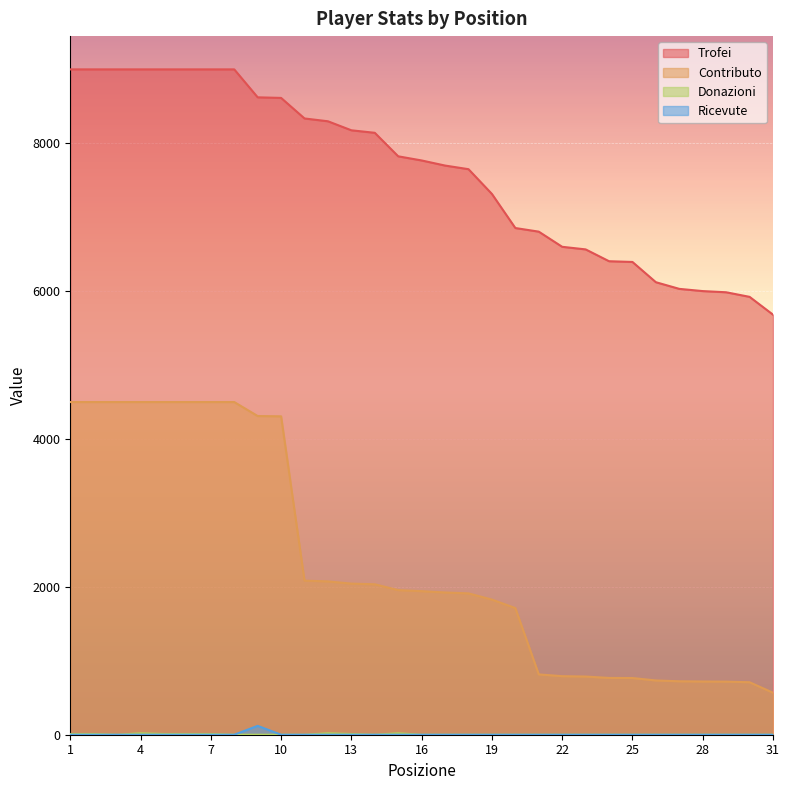

At 4, list the series in order from smallest to largest.

Ricevute, Donazioni, Contributo, Trofei